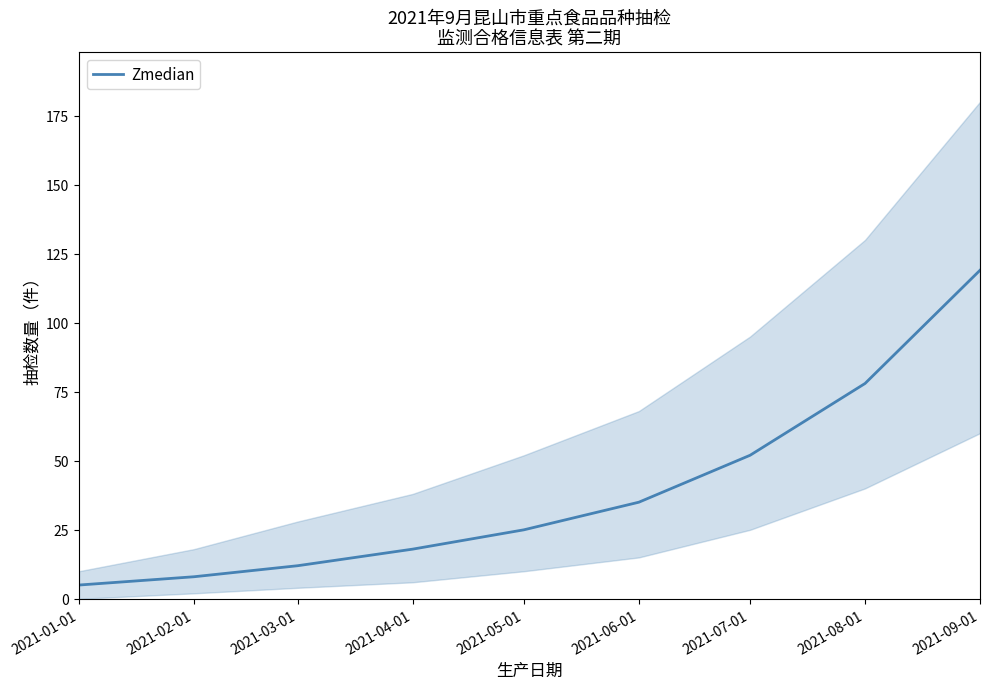

Rank the categories by value from lowest to highest.

2021-01-01, 2021-02-01, 2021-03-01, 2021-04-01, 2021-05-01, 2021-06-01, 2021-07-01, 2021-08-01, 2021-09-01